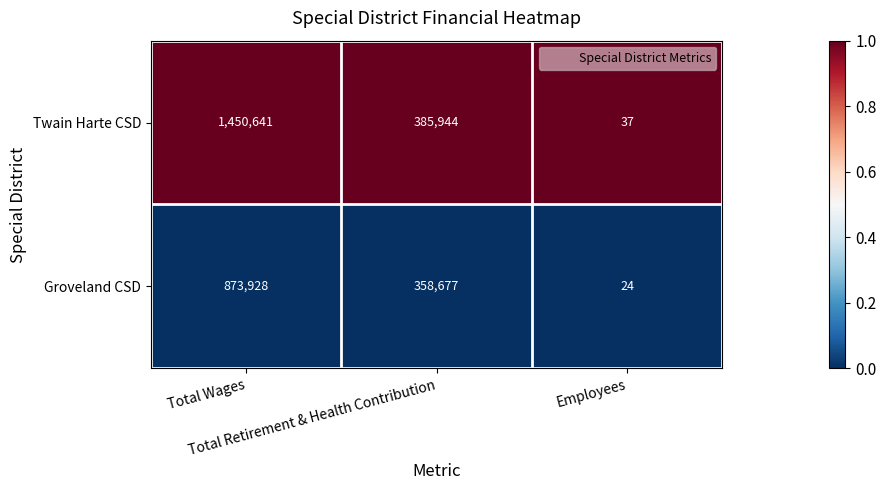

Which series has the largest range (max minus min)?

Twain Harte CSD